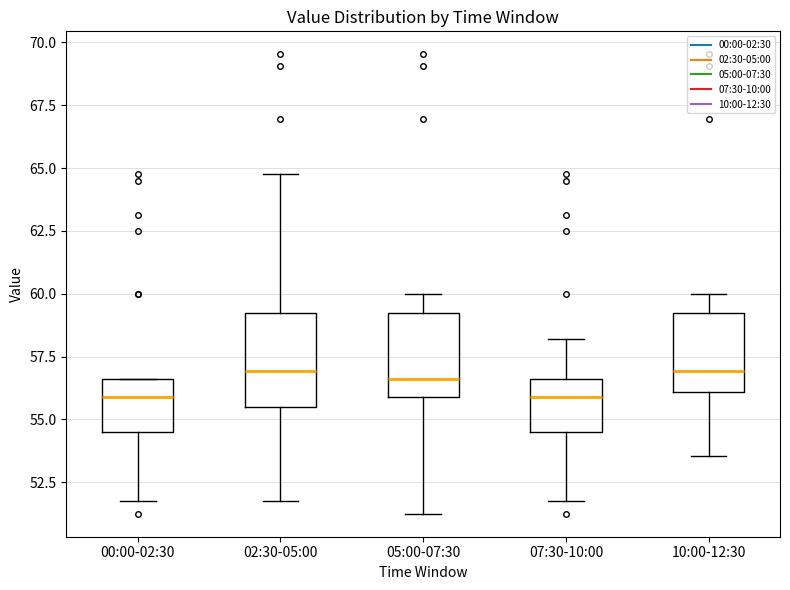

Where does the upper whisker of the box for 10:00-12:30 end on the y-axis? The values are not printed on the chart, so give them approximately, as read against the axis.

60.0